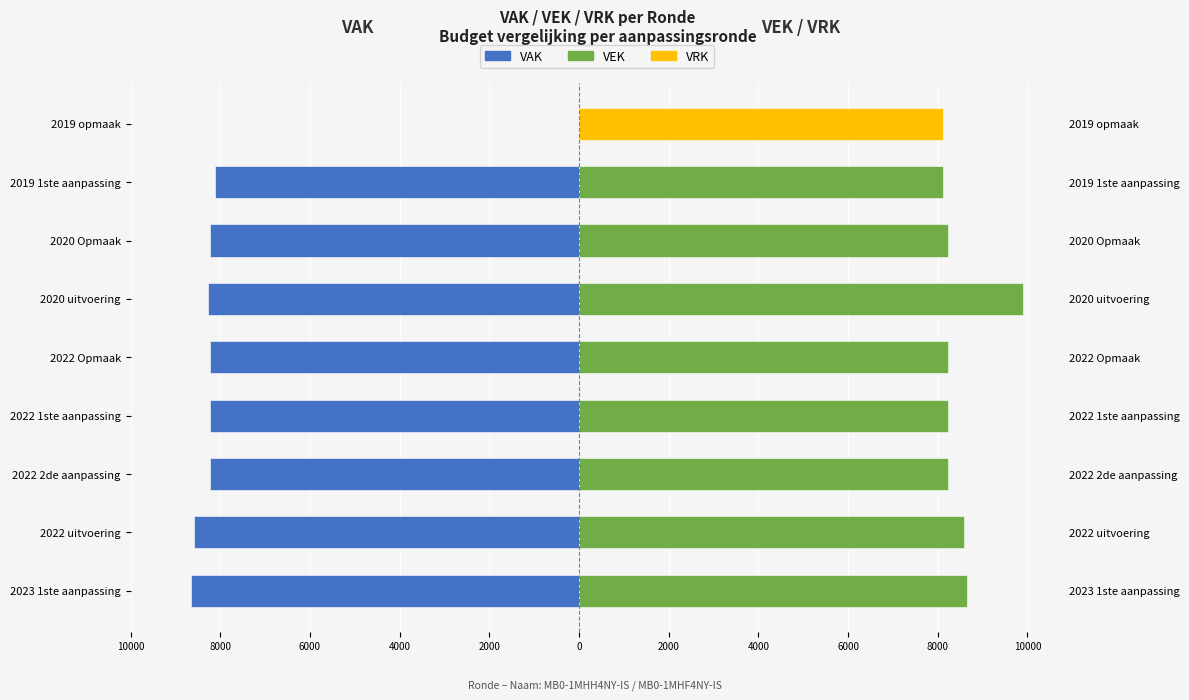

At 2019 1ste aanpassing, list the series in order from smallest to largest.

VAK, VRK, VEK